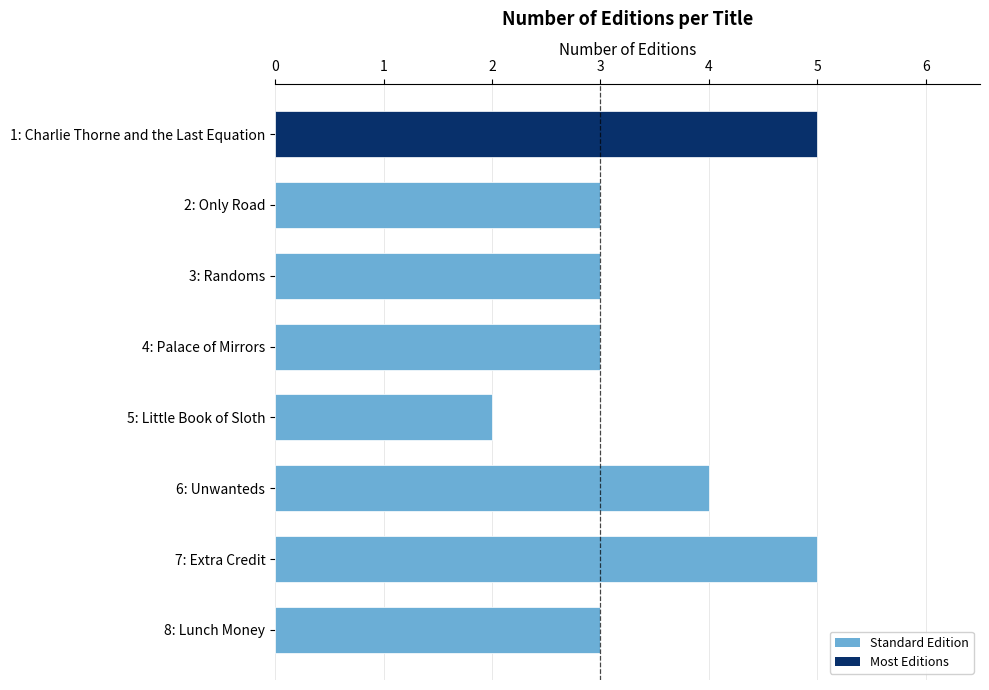

What is the maximum value shown in the chart?

5